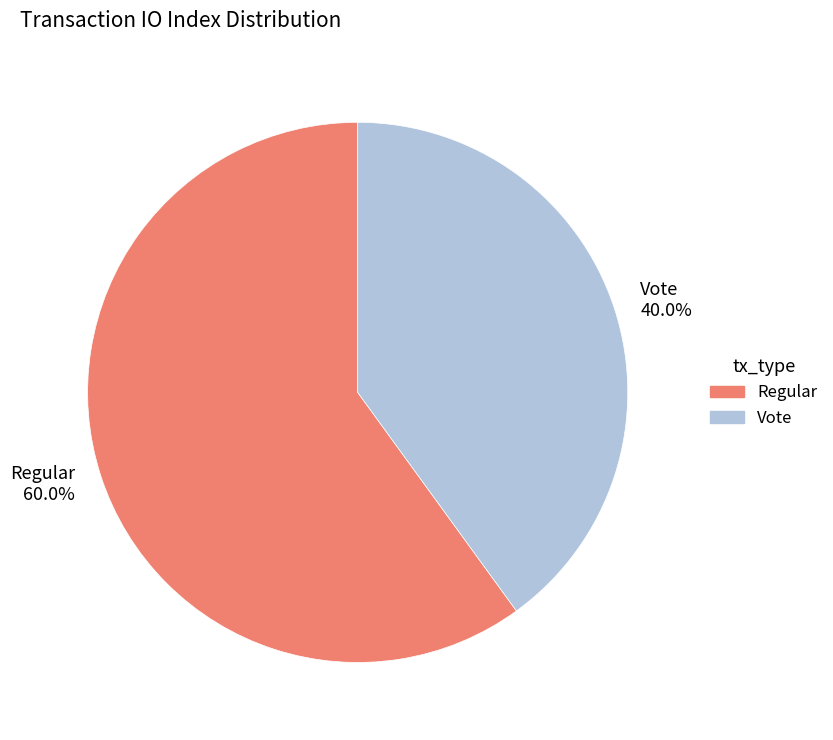

How much of the chart is everything except Vote 40.0%?

60.0%